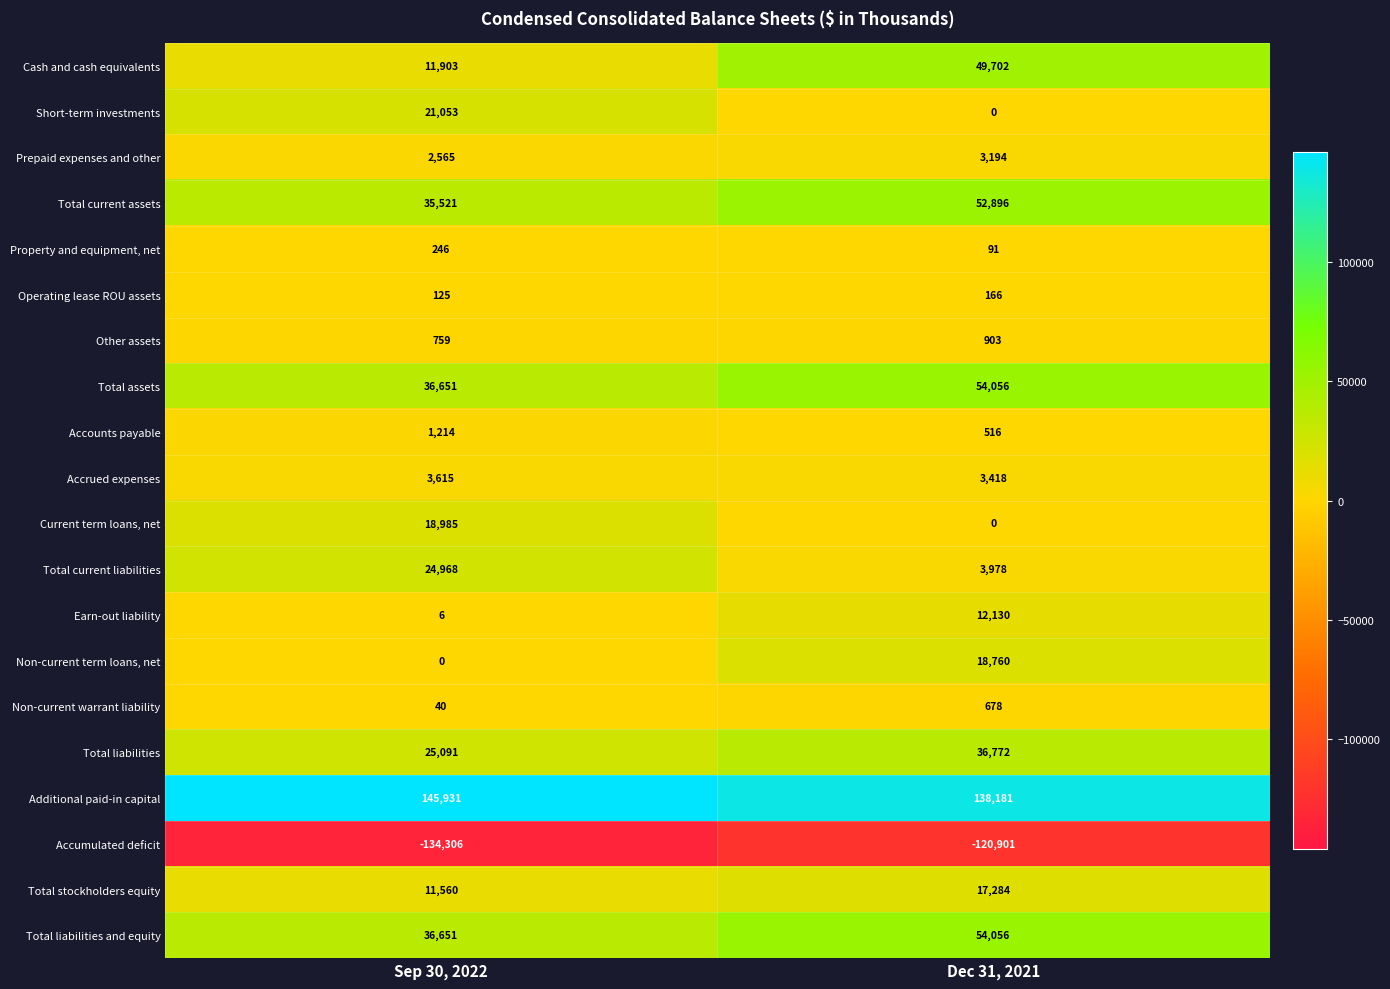

At which label does Total liabilities reach its peak?

Dec 31, 2021